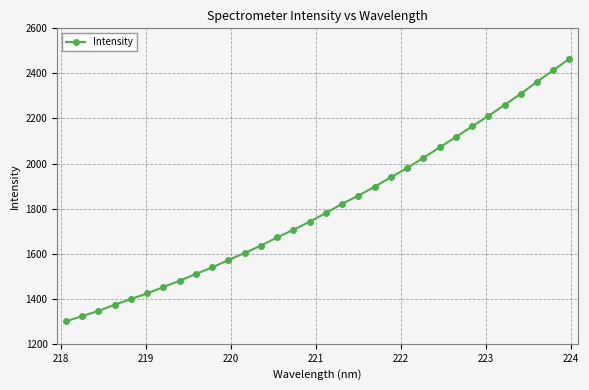

What is the value of the 15th point from the left?

1706.1